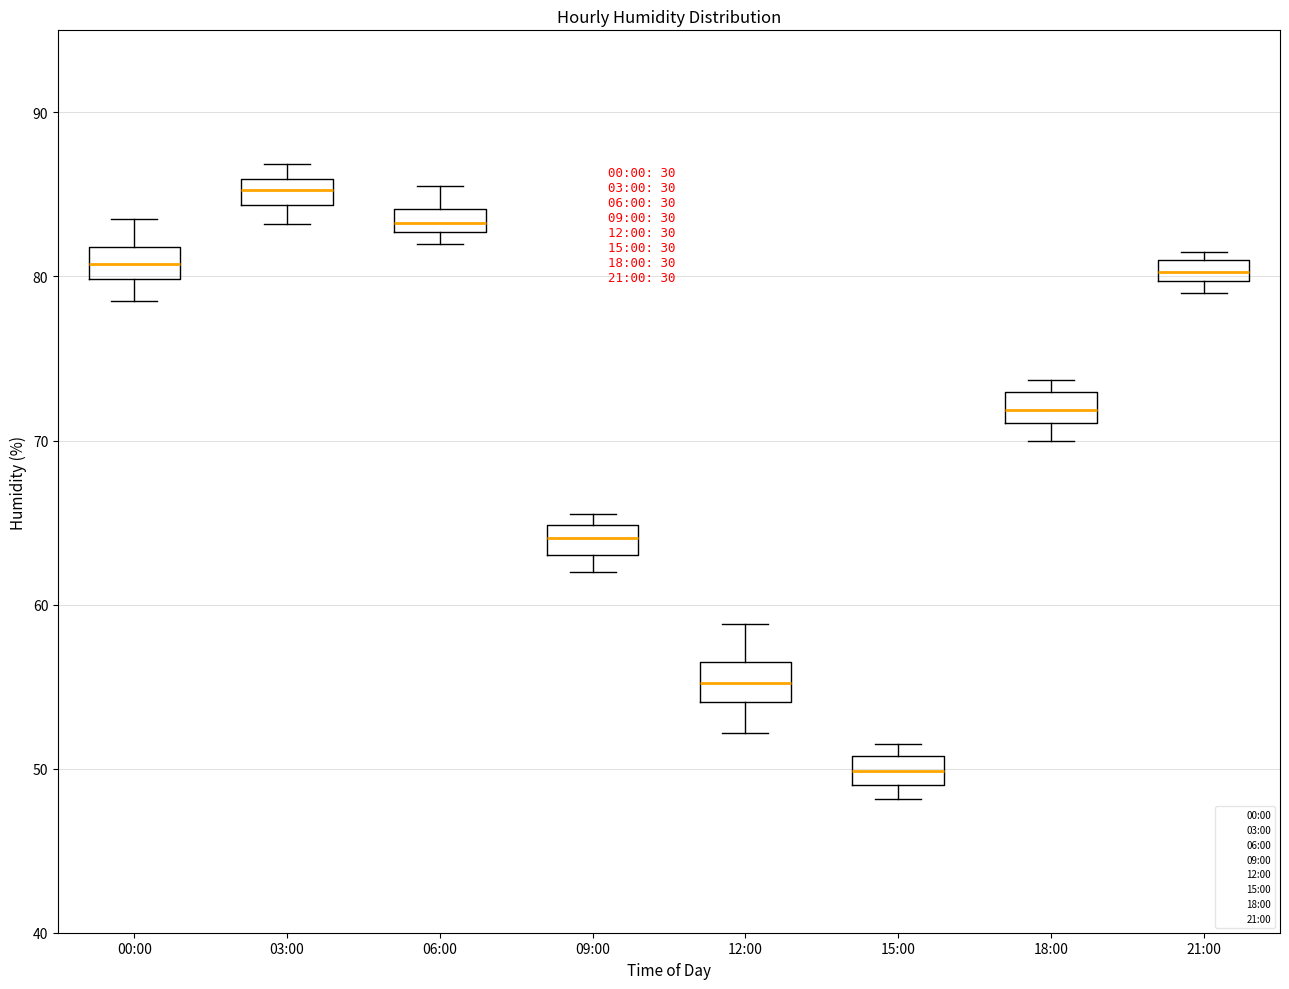

Where is the upper edge of the box for 12:00 on the y-axis? The values are not printed on the chart, so give them approximately, as read against the axis.

57